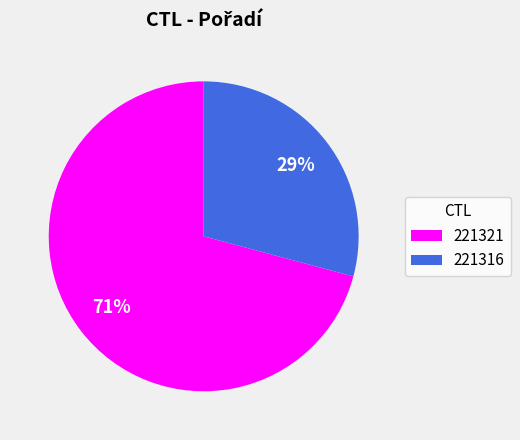

Is there any slice that represents more than half of the pie?

Yes